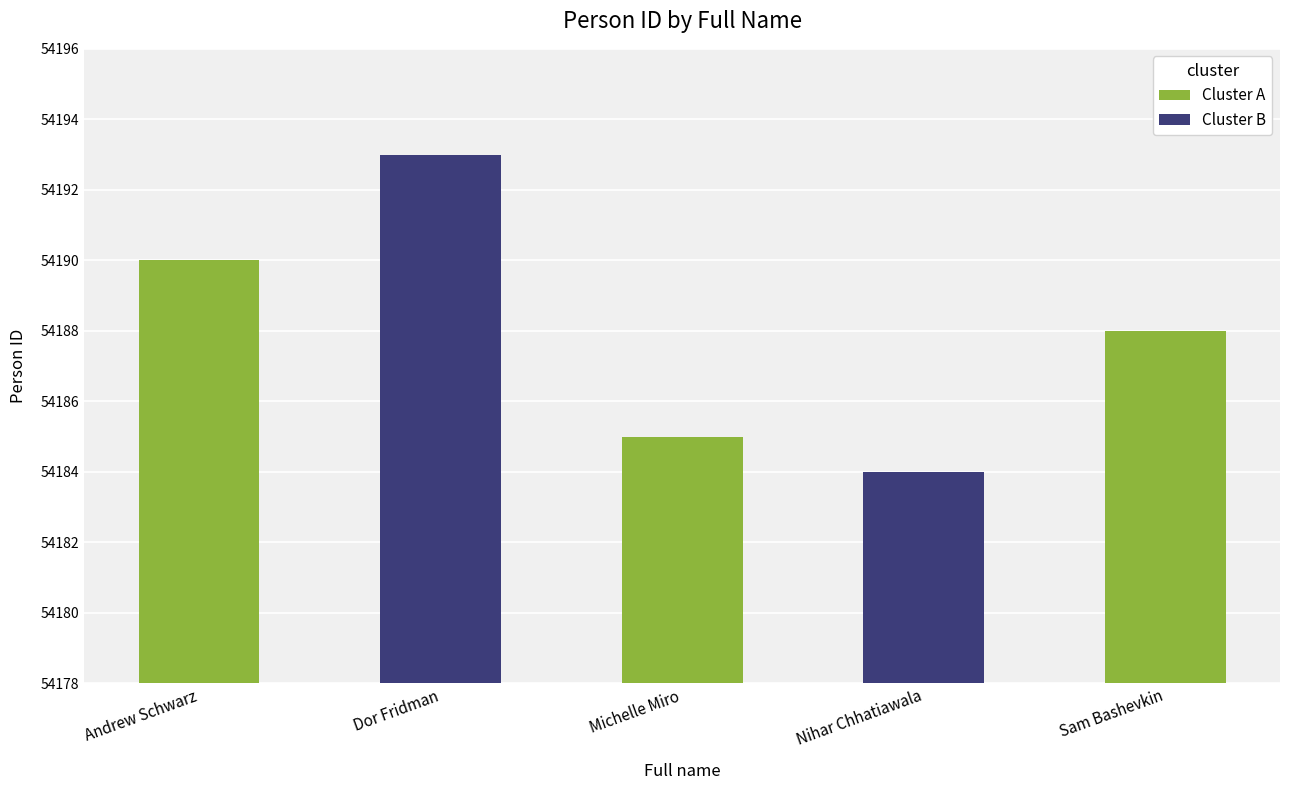

What is the ratio of the value at Andrew Schwarz to the value at Michelle Miro?

1.0